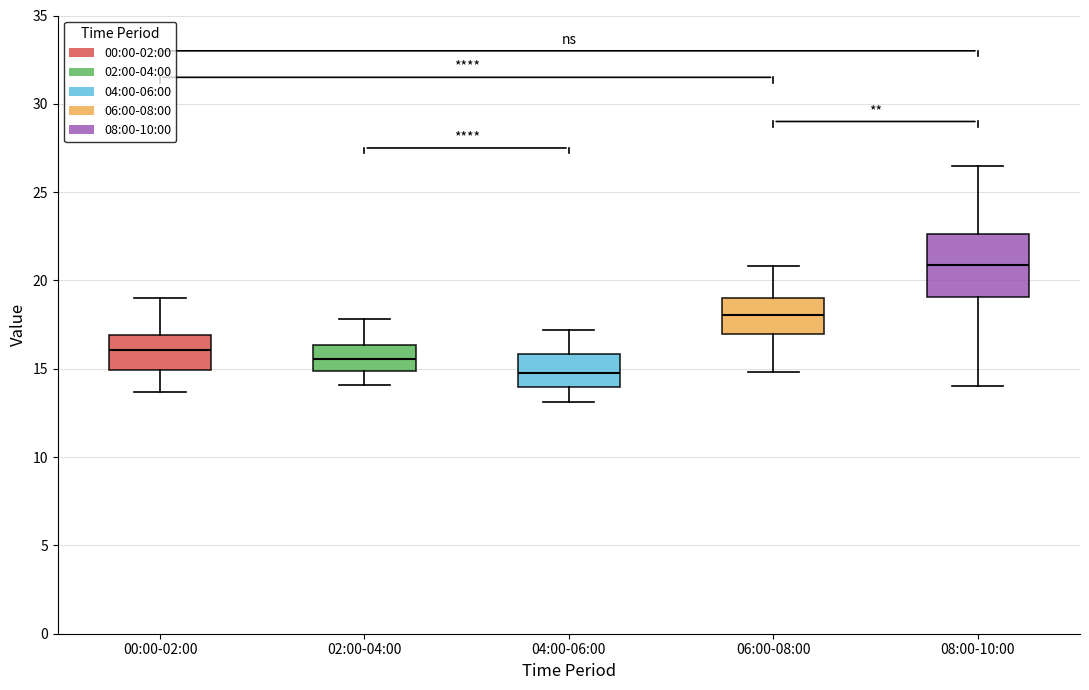

Reading left to right, transcribe this box plot: for each box, give where its median line is, the range the box spans, and where its two whiskers end, as read against the y-axis. The values are not printed on the chart, so give them approximately, as read against the axis.

00:00-02:00: median 16.0, box 15.0 to 17.0, whiskers 13.5 to 19.0
02:00-04:00: median 15.5, box 15.0 to 16.5, whiskers 14.0 to 18.0
04:00-06:00: median 15.0, box 14.0 to 16.0, whiskers 13.0 to 17.0
06:00-08:00: median 18.0, box 17.0 to 19.0, whiskers 15.0 to 21.0
08:00-10:00: median 21.0, box 19.0 to 22.5, whiskers 14.0 to 26.5